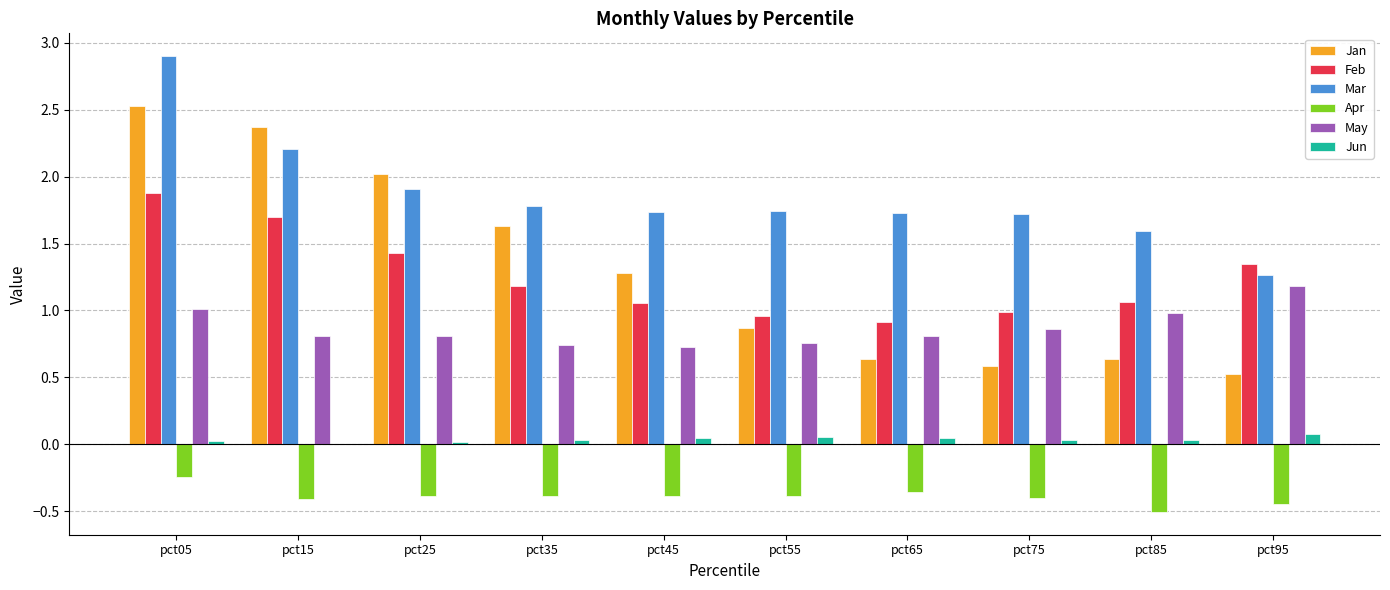

How many groups of bars are there?

10